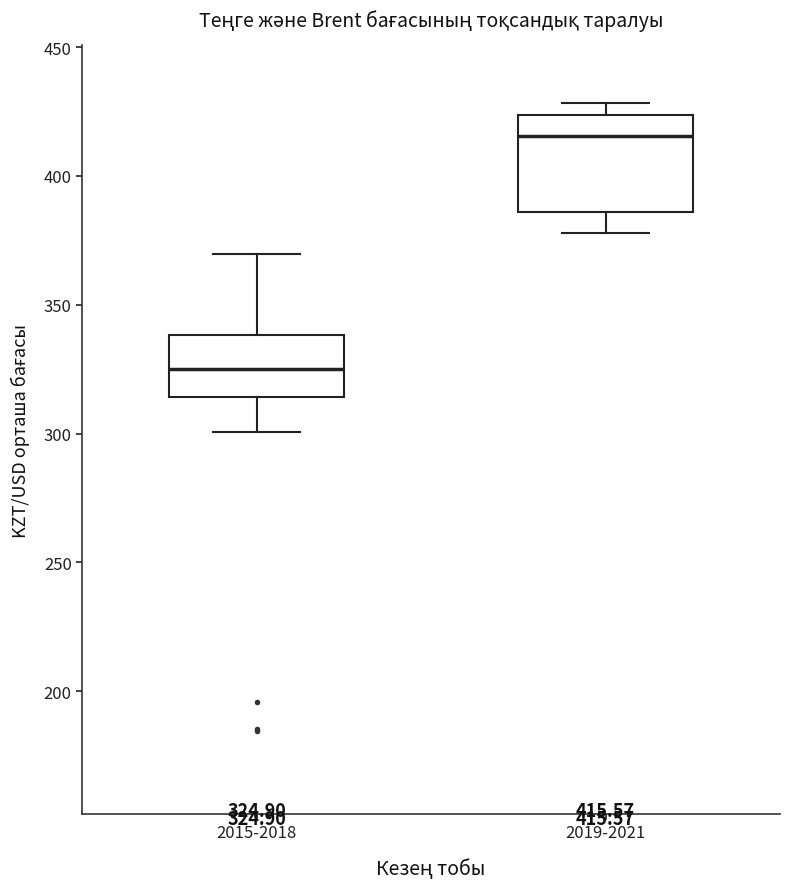

Which box is the tallest, from its lower edge to its upper edge?

2019-2021